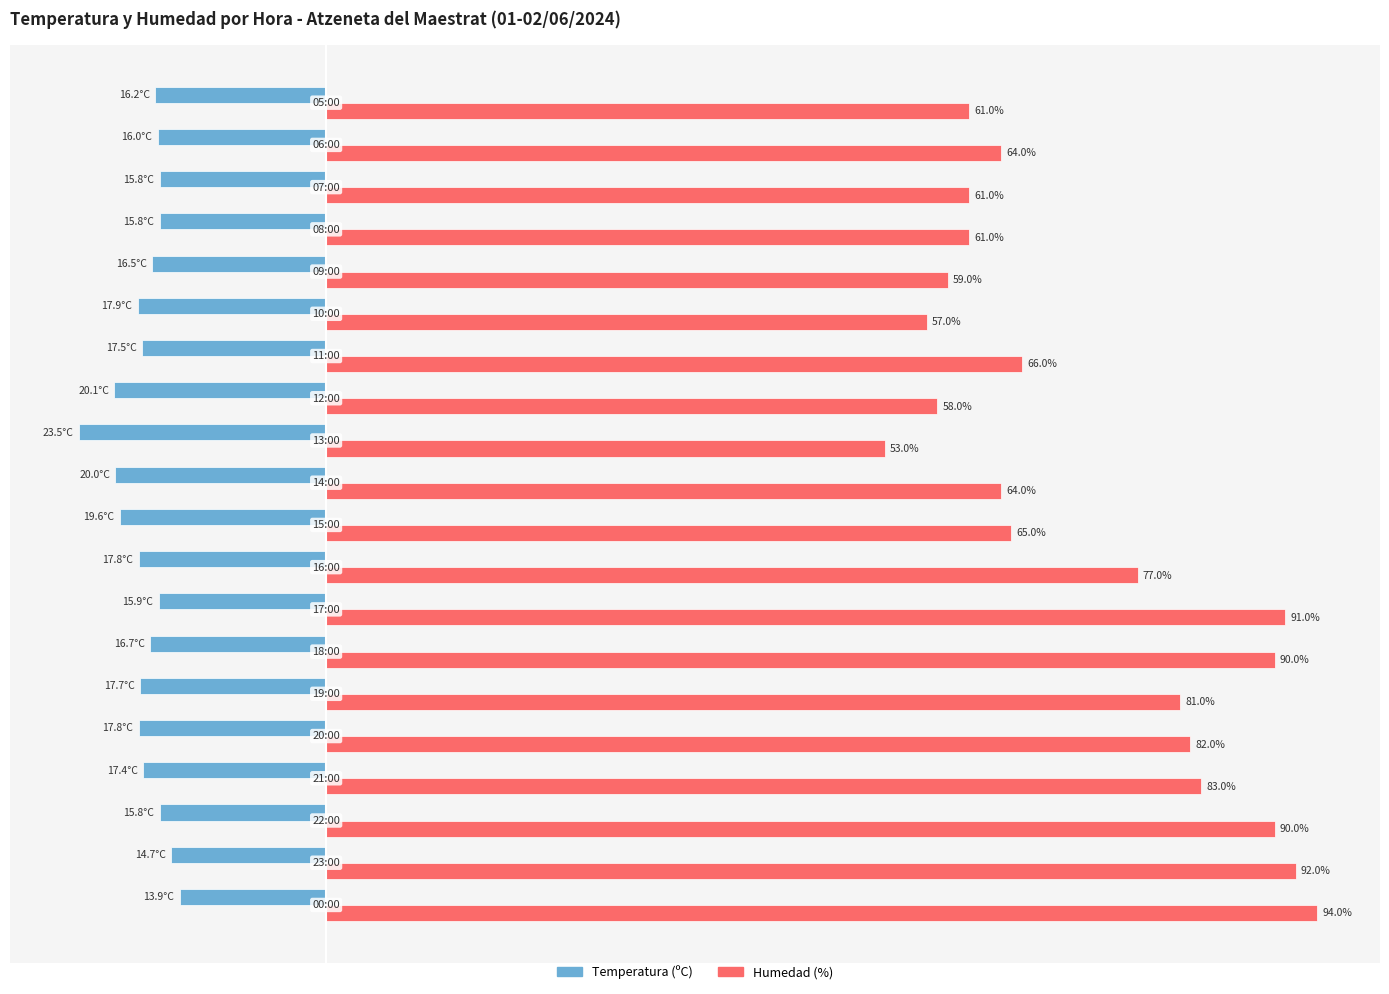

Which series has the widest spread of values?

Humedad (%)